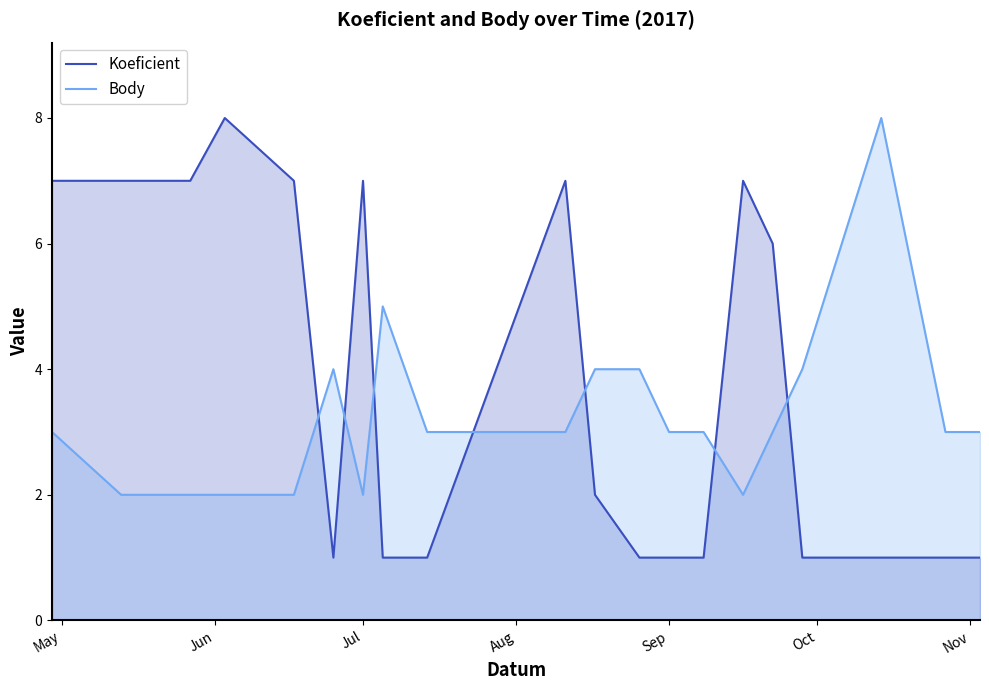

How many values in the Body series exceed 3?

6